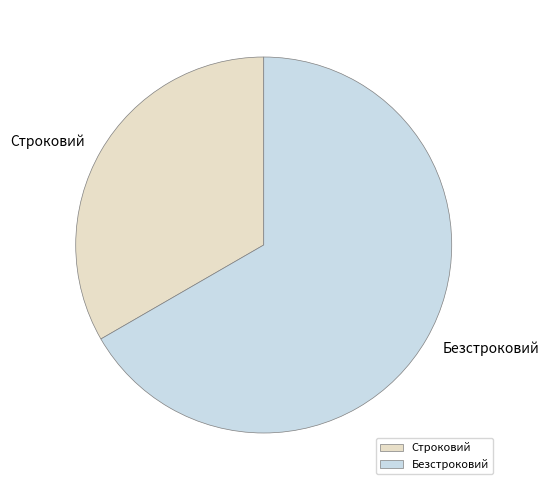

Do Строковий and Безстроковий together represent more than half of the pie?

Yes